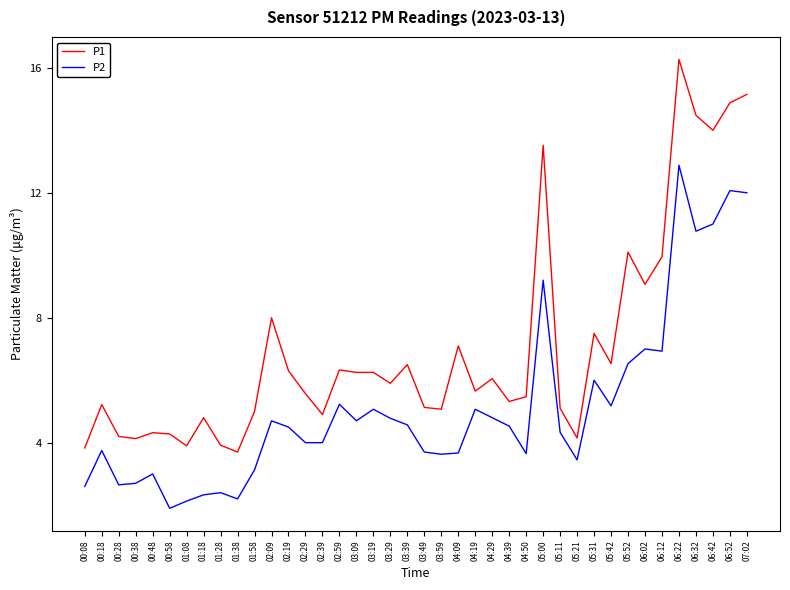

What are all the series names shown in the legend?

P1, P2